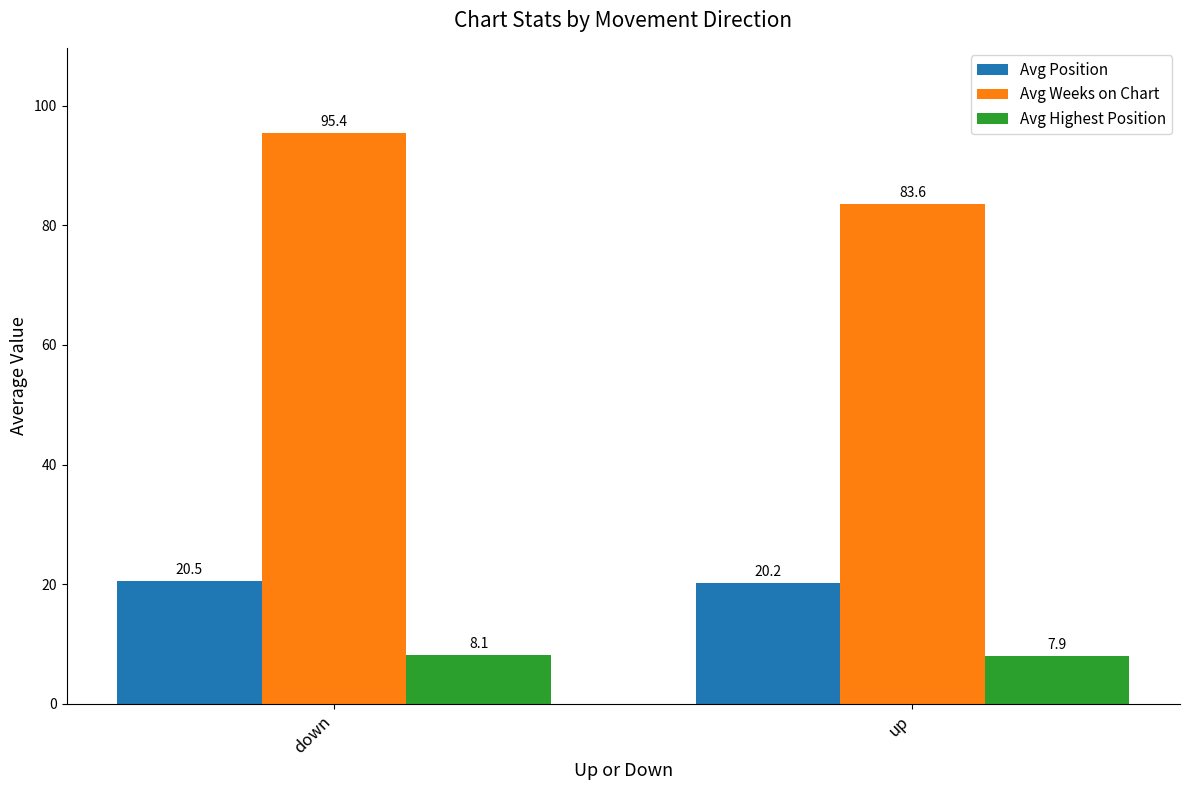

How many categories are shown in the chart?

2